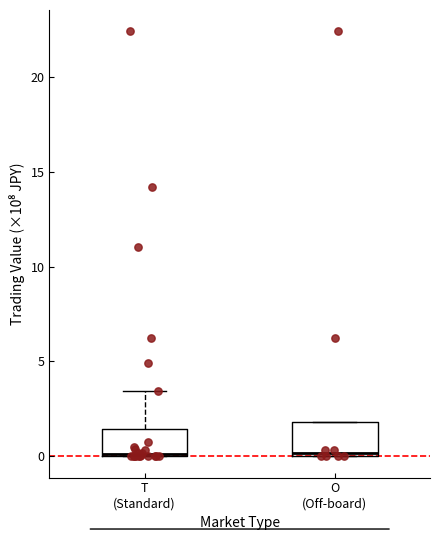

Where is the lower edge of the box for O (Off-board) on the y-axis? The values are not printed on the chart, so give them approximately, as read against the axis.

0.0